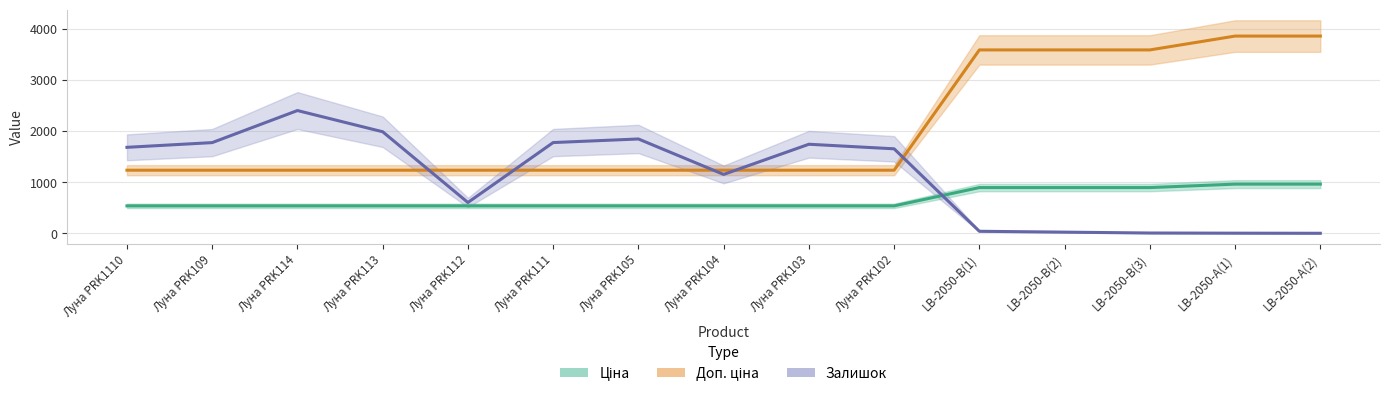

At which label is Ціна closest to 751?

LB-2050-В(1)